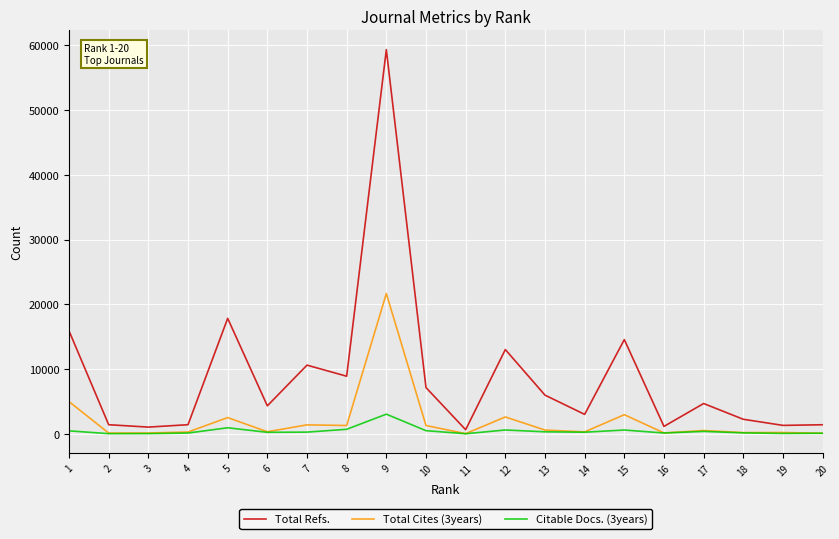

What is the sum of all Total Refs. values?

176174